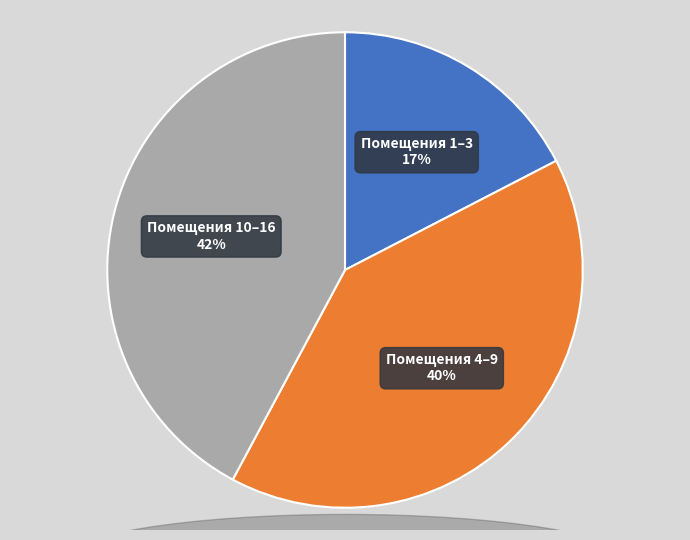

To the nearest percent, what is the average slice percentage?

33%